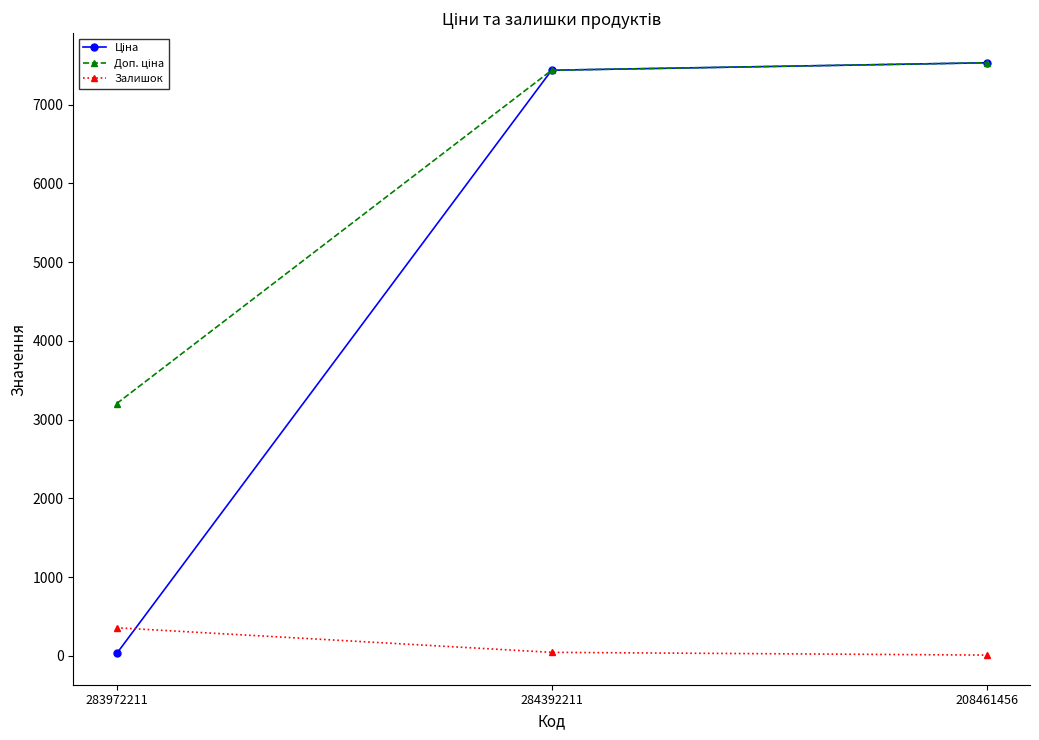

What is the difference between the maximum and minimum values in the Залишок series?

347.0